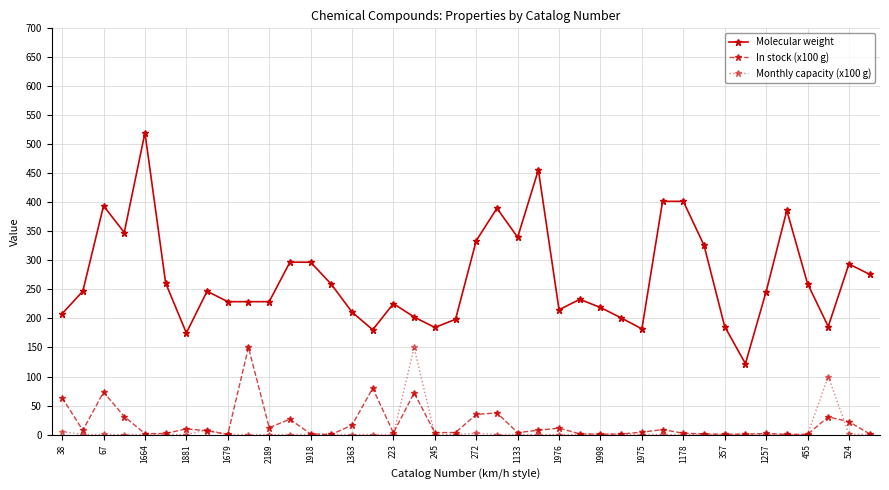

How many lines are shown in the chart?

3